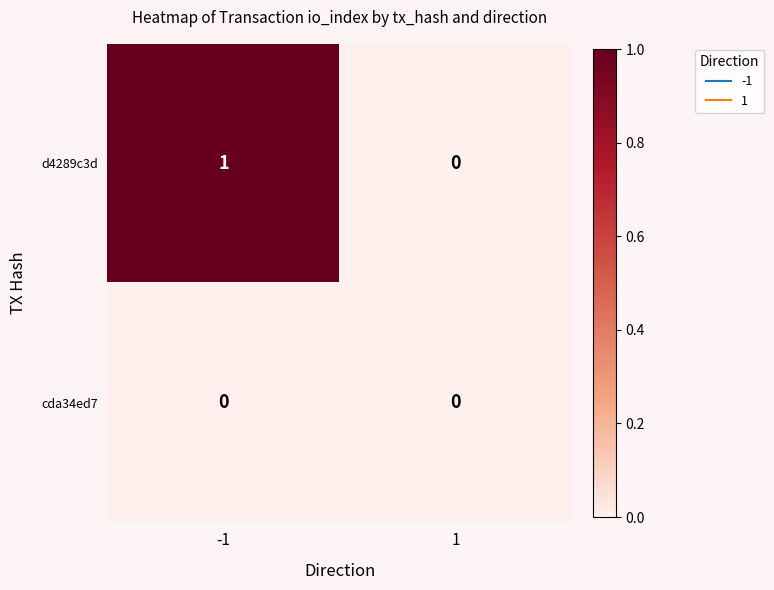

List the series in order of their overall mean, highest first.

d4289c3d, cda34ed7